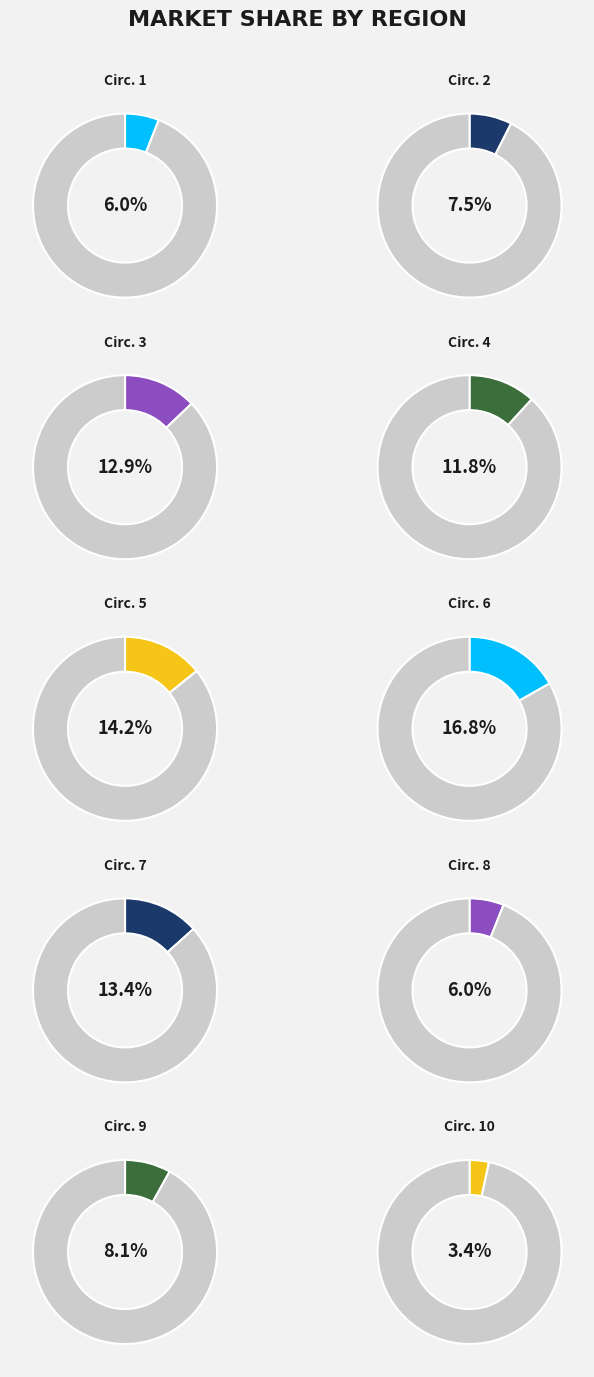

Combined, do 7 and 10 account for over 50%?

No